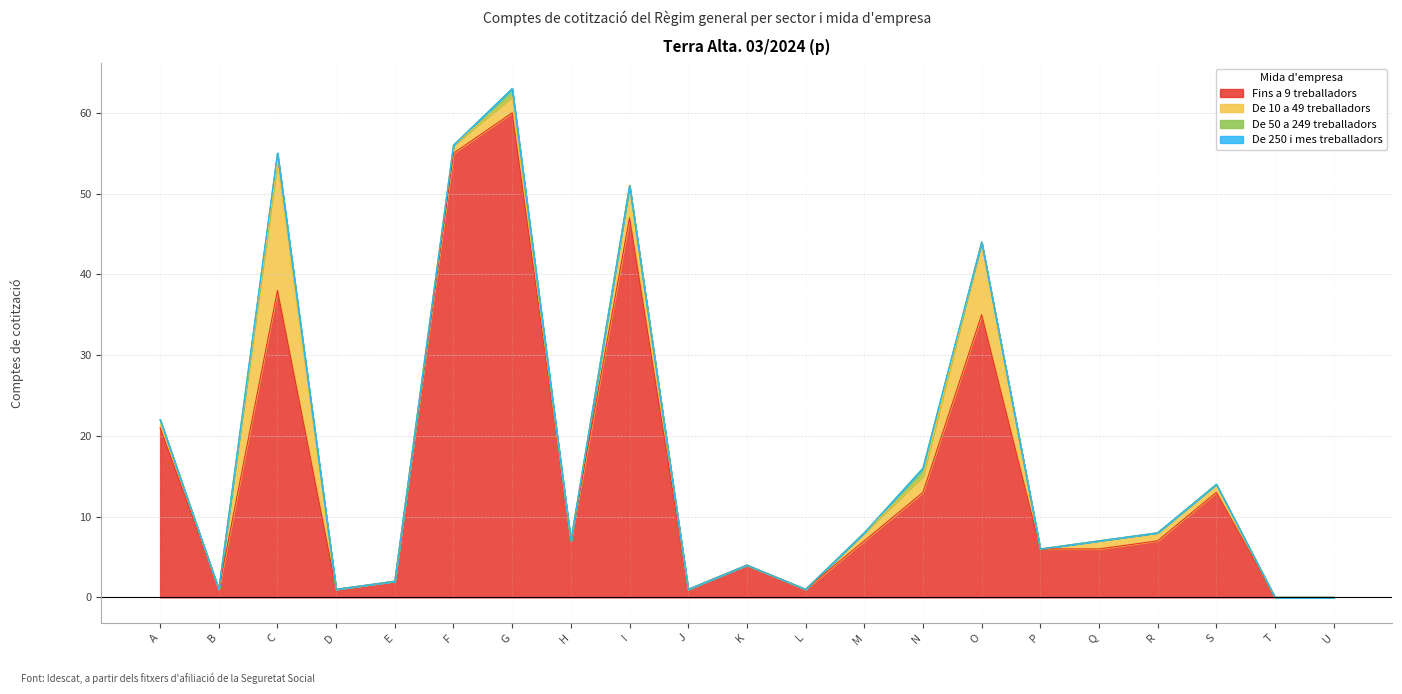

How many lines are shown in the chart?

4